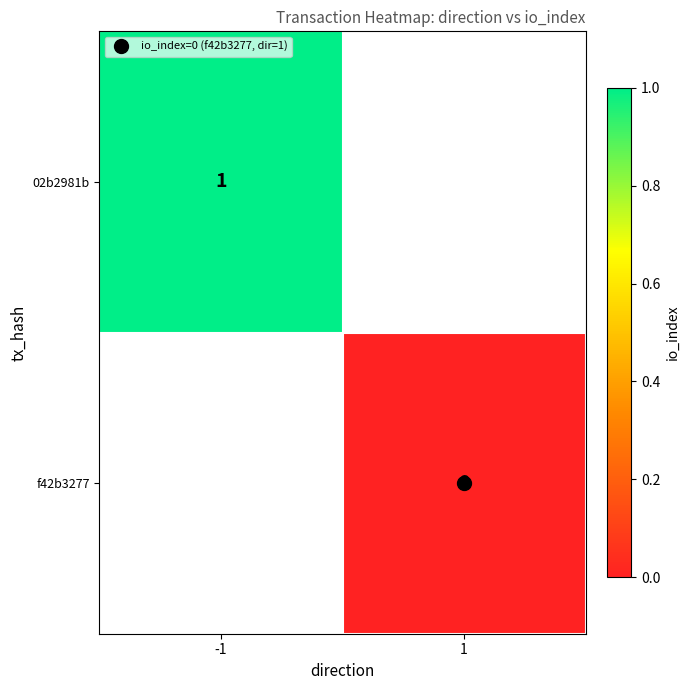

At which label is 02b2981b closest to 1?

-1